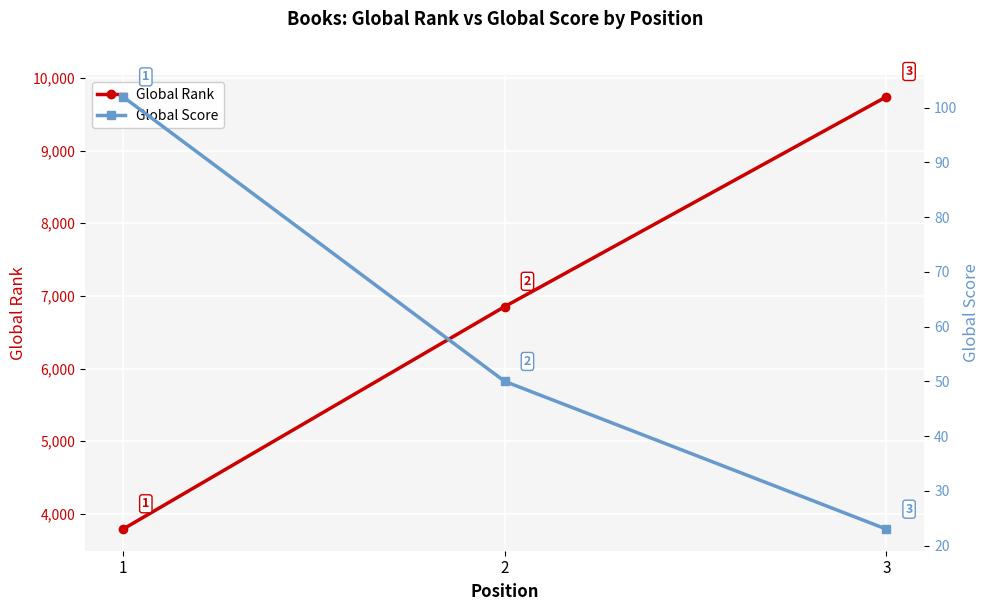

What is the sum of the Global Score values at 1 and 3?

125